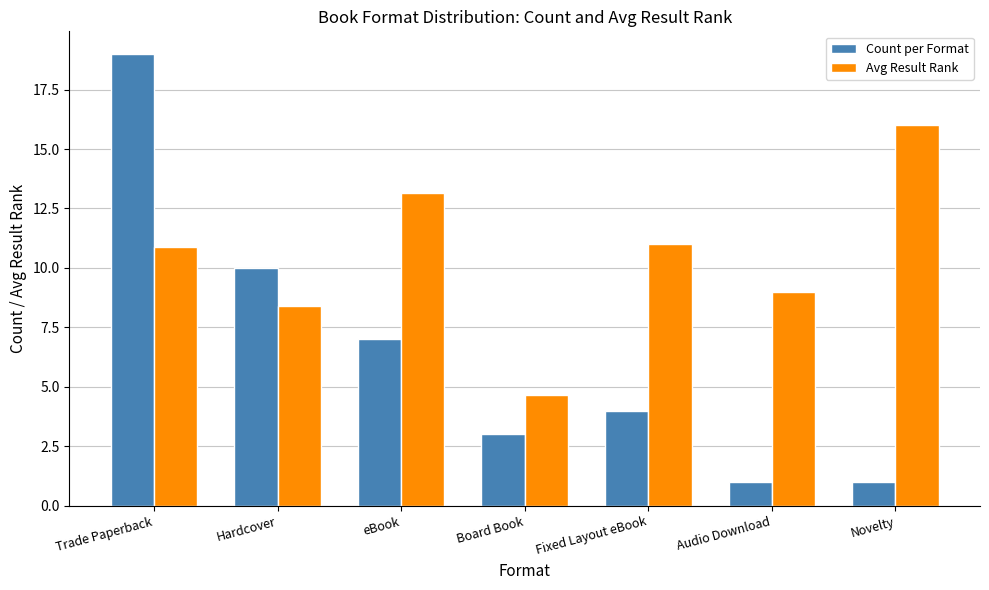

What value does the Count per Format series have at Hardcover?

10.0